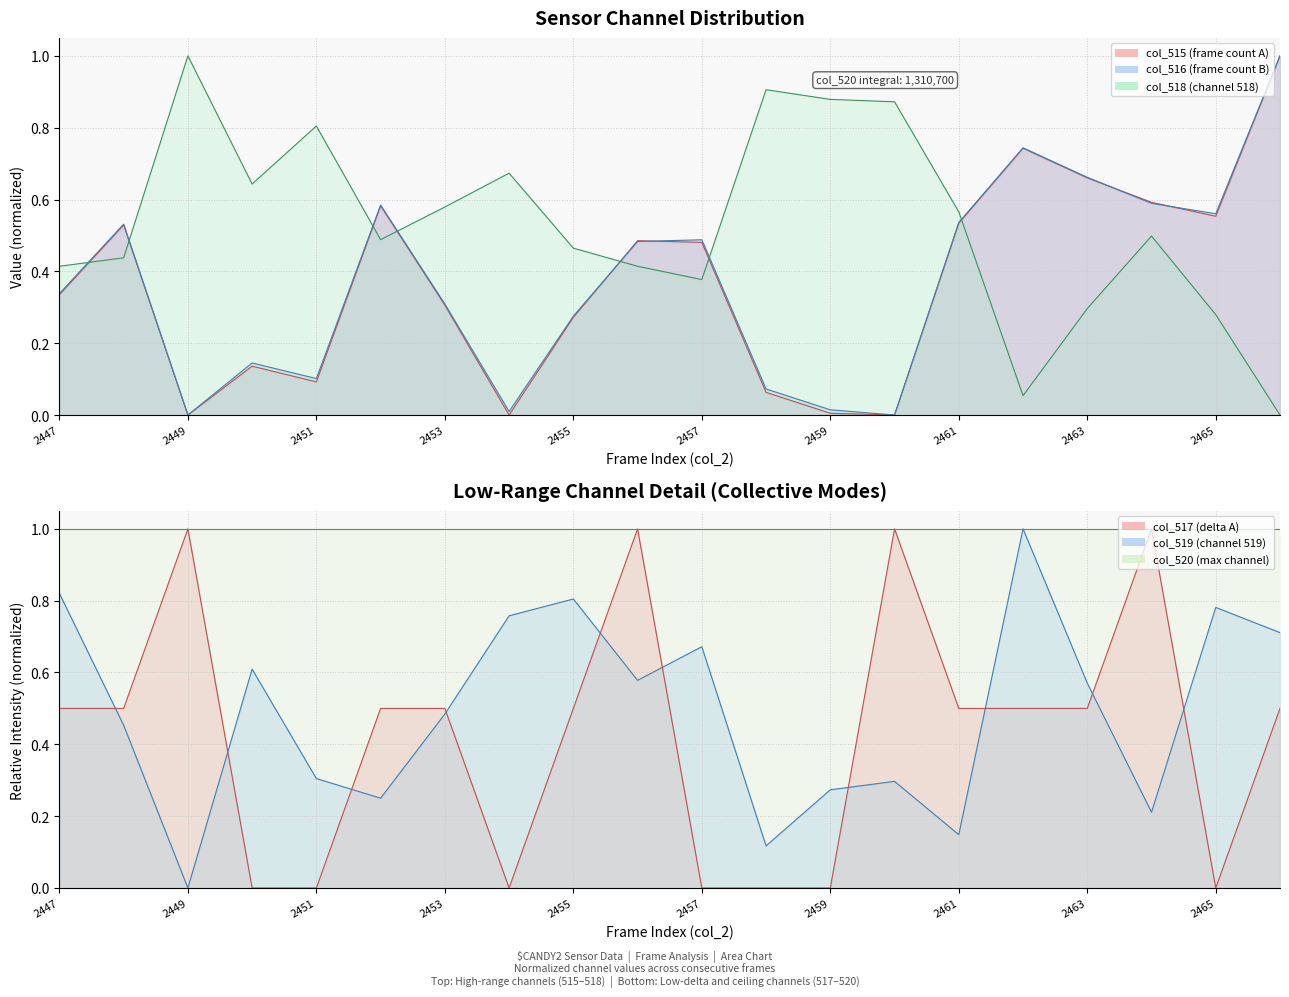

Does the chart display data point markers on the line(s)?

No